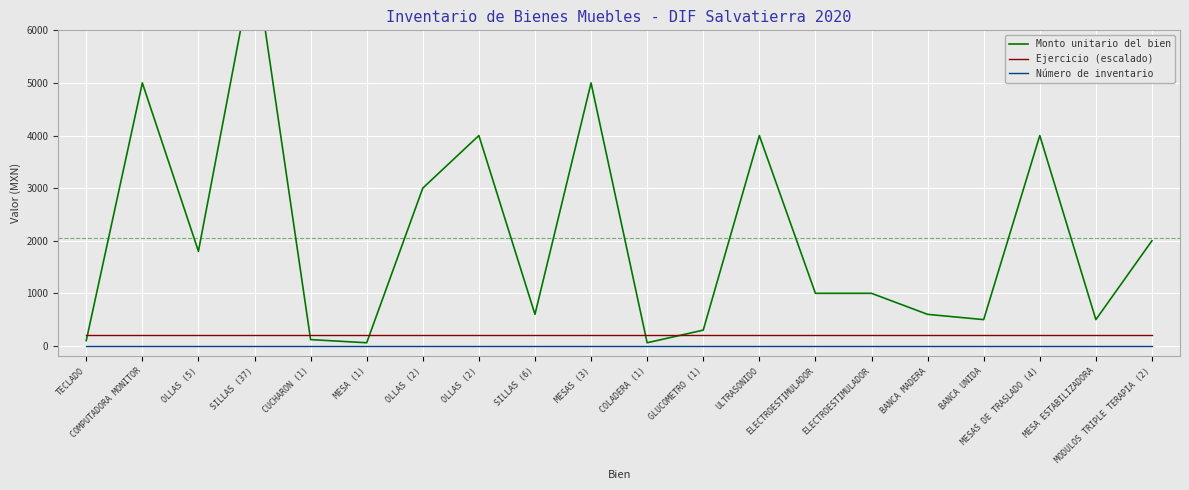

Between MESA ESTABILIZADORA and MODULOS TRIPLE TERAPIA (2), which series saw the biggest shift?

Monto unitario del bien